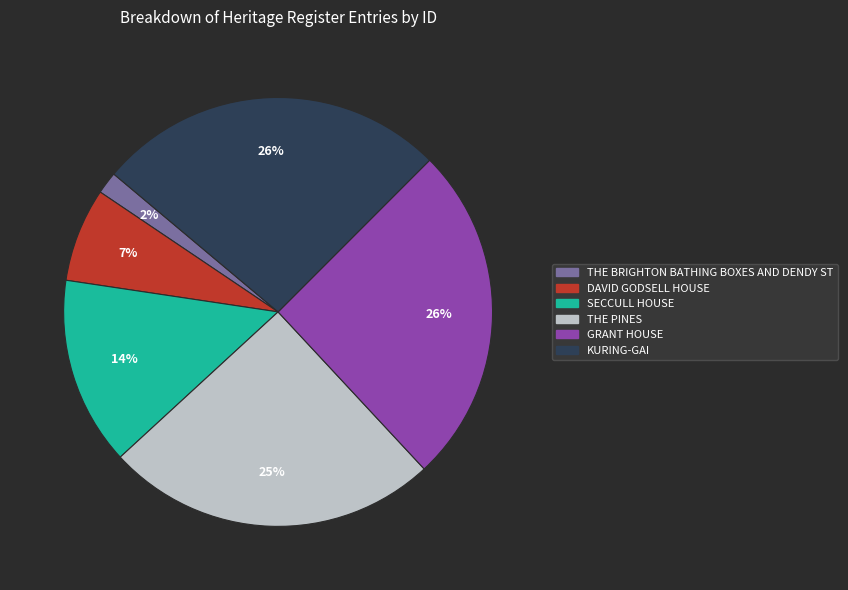

Count the number of slices in the pie.

6